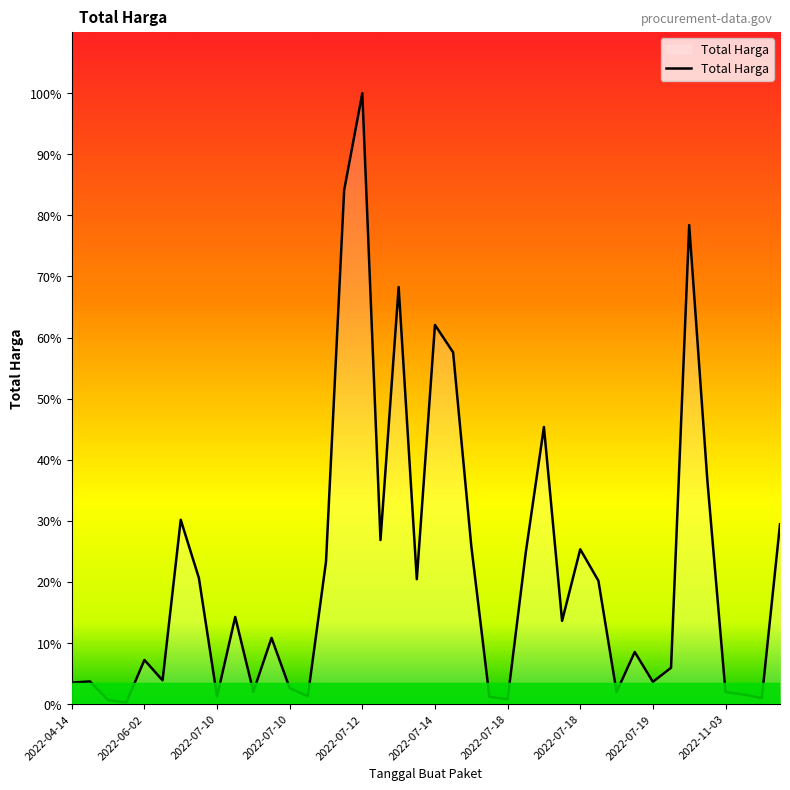

List the labels in order of value, largest first.

16, 15, 34, 18, 20, 21, 26, 35, 2022-07-18, 39, 17, 22, 28, 25, 14, 2022-07-18, 19, 29, 2022-11-03, 27, 11, 31, 2022-07-12, 33, 2022-07-14, 2022-06-02, 32, 2022-04-14, 12, 10, 30, 36, 37, 13, 2022-07-19, 23, 38, 24, 2022-07-10, 2022-07-10